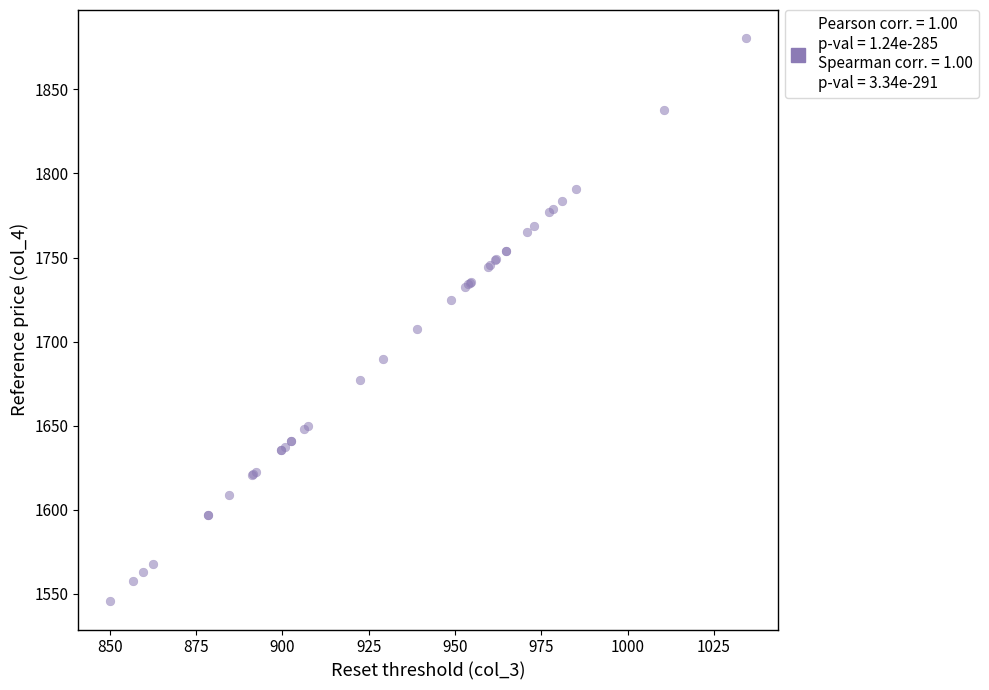

What Y value in the scatter plot is closest to 1713?

1707.5